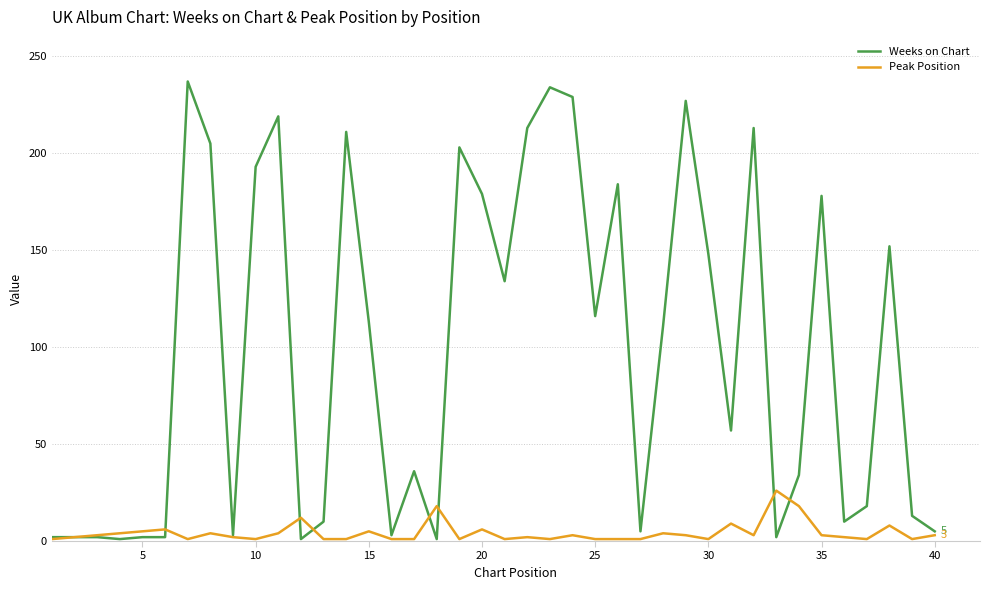

Count the number of categories in the chart.

40